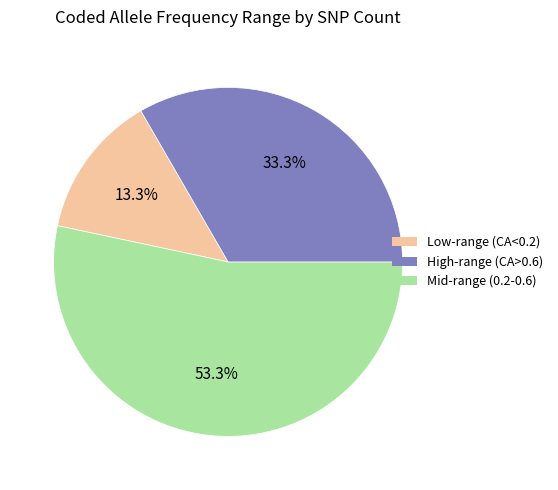

Is there a majority slice in this chart?

Yes